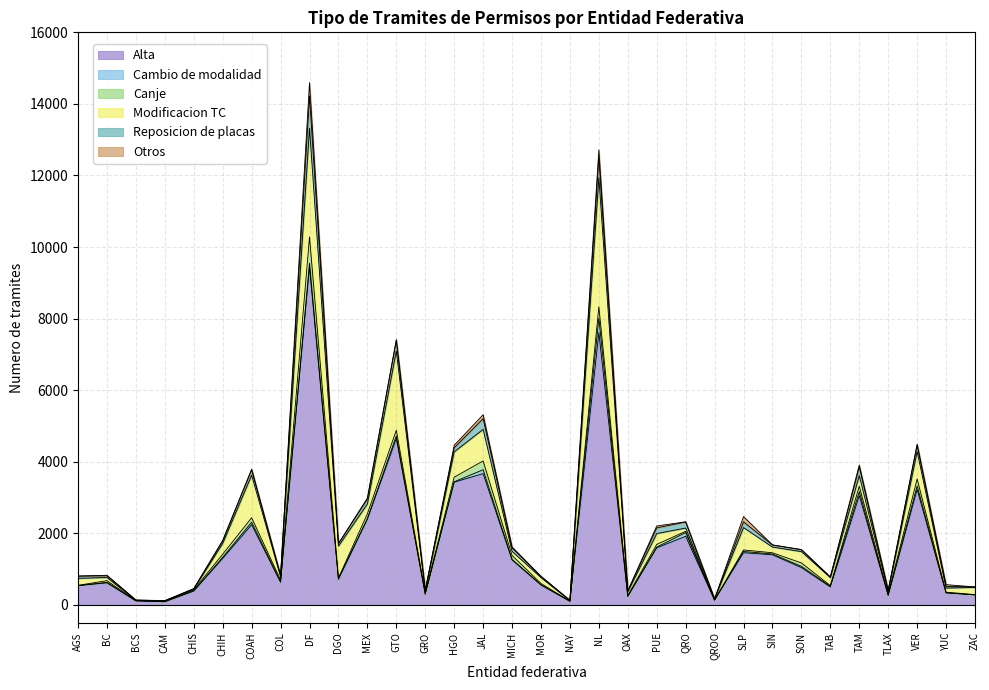

What is the difference between the maximum and second lowest values in the Reposicion de placas series?

895